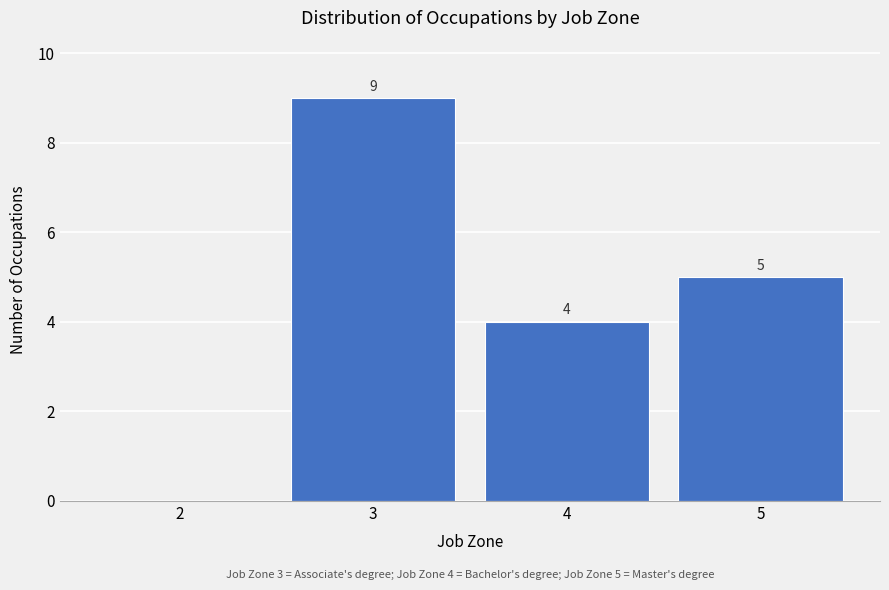

Reading right to left, transcribe all the data shown in this chart.

5=5	4=4	3=9	2=0